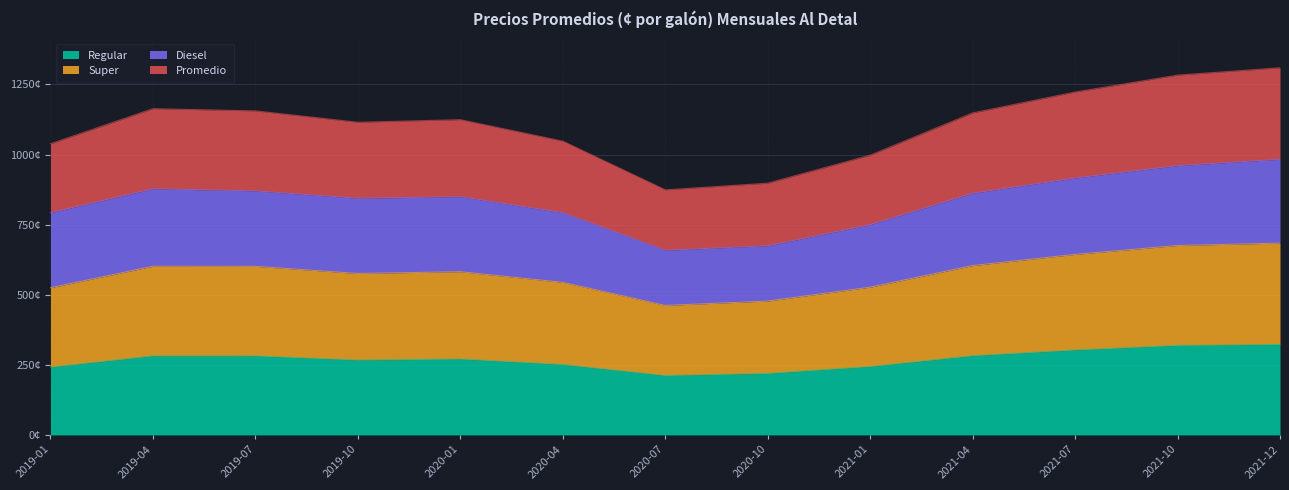

Between 2021-12 and 2021-01, which is larger?

2021-12